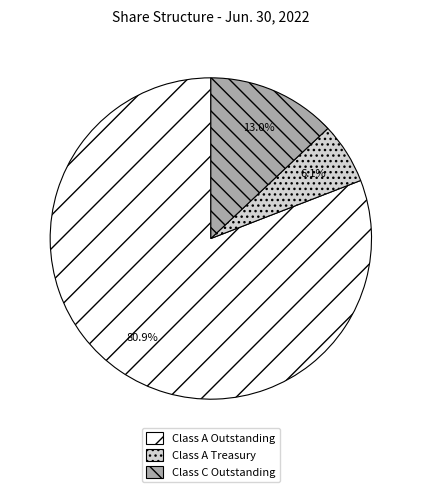

Rank the categories by value from highest to lowest.

Class A Outstanding, Class C Outstanding, Class A Treasury